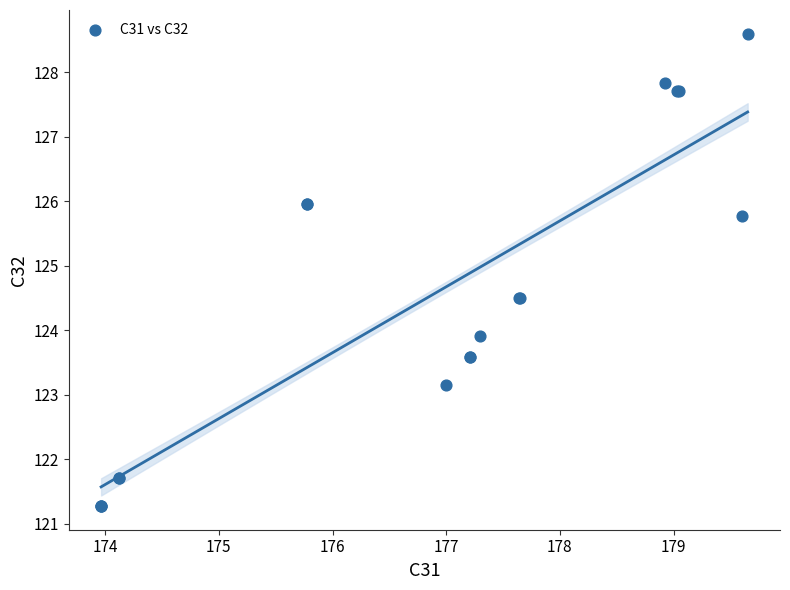

What Y value in the scatter plot is closest to 124?

123.9